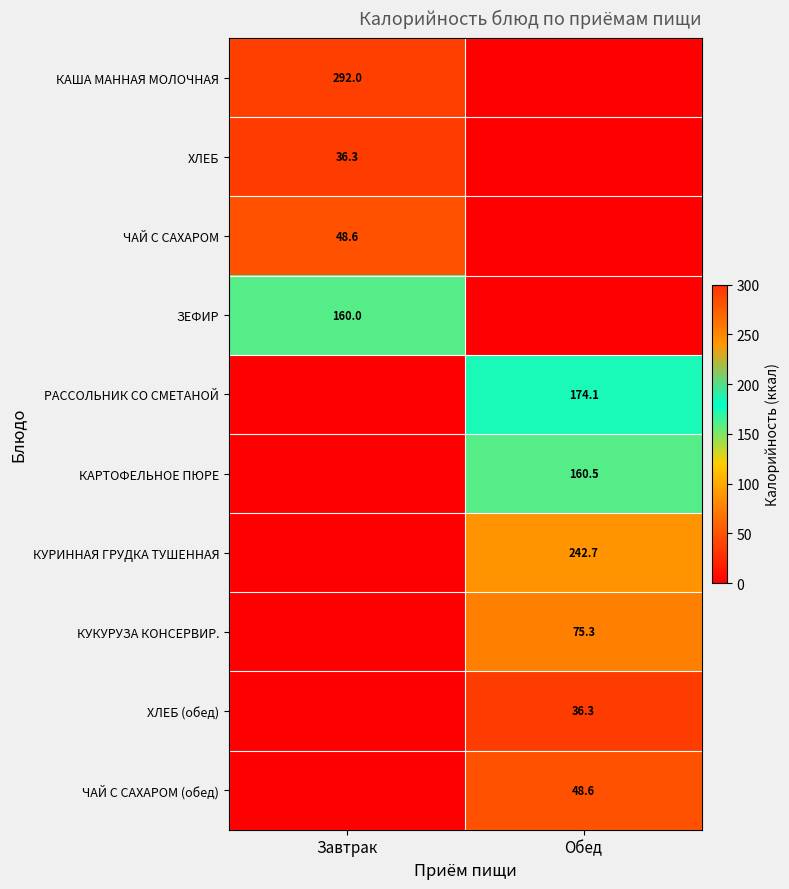

Is the value of КАРТОФЕЛЬНОЕ ПЮРЕ at Обед greater than the value of КУКУРУЗА КОНСЕРВИР. at Обед?

Yes